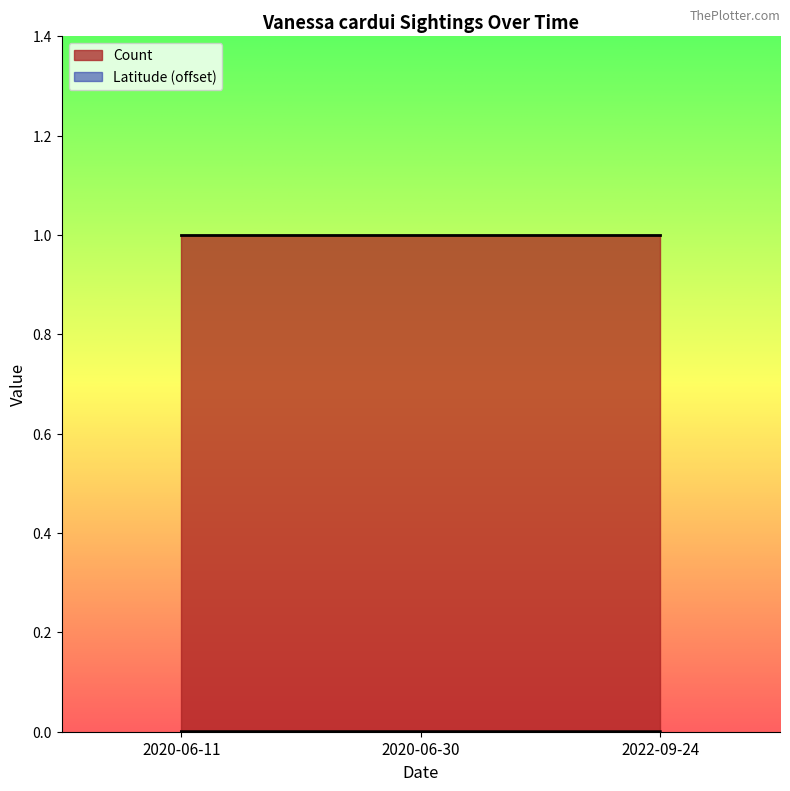

What is the sum of all Count values?

3.0